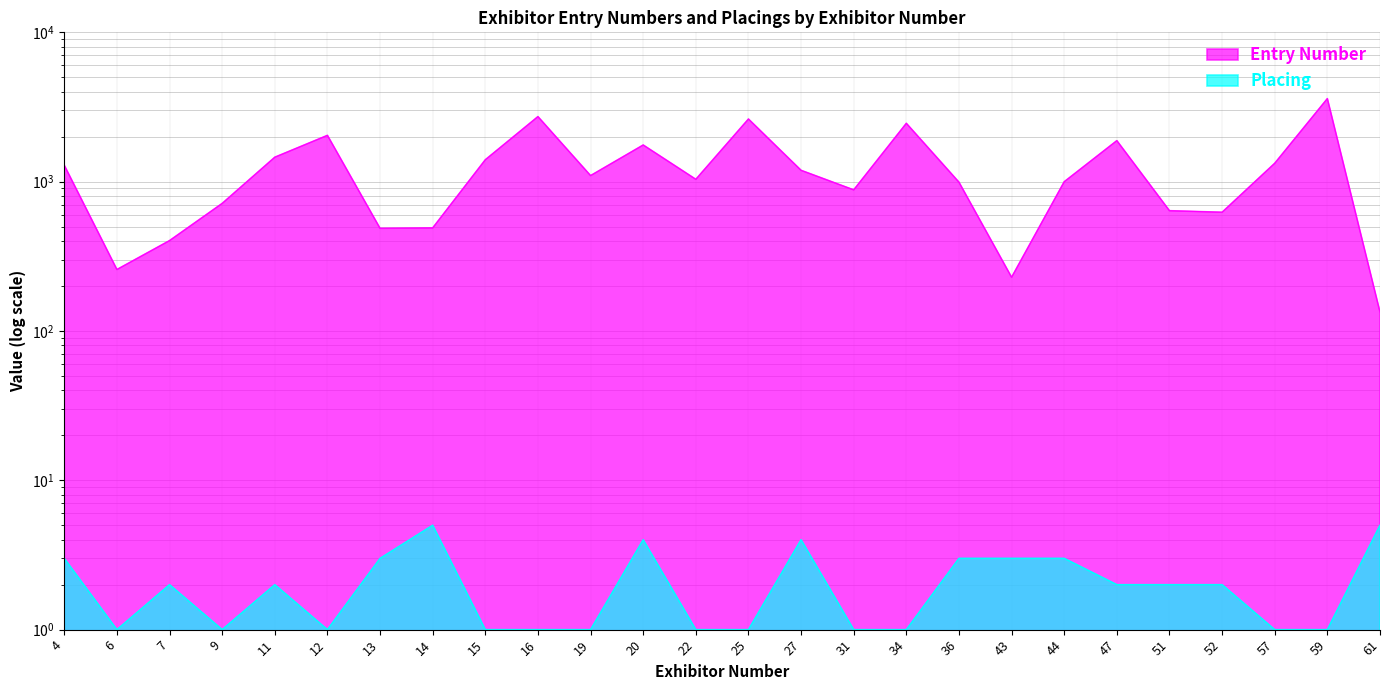

What is the minimum value shown in the chart?

1